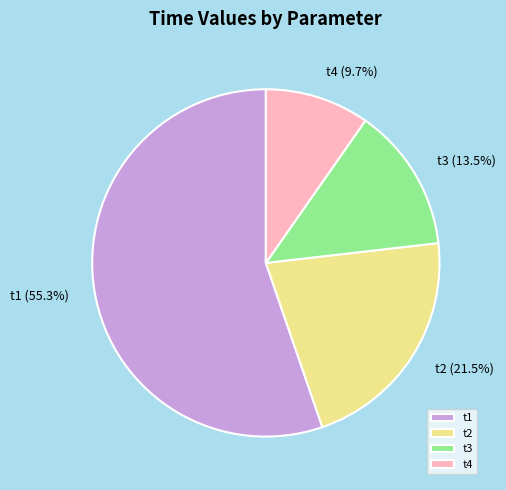

To the nearest percent, what is the combined percentage of t1 and t4?

65%